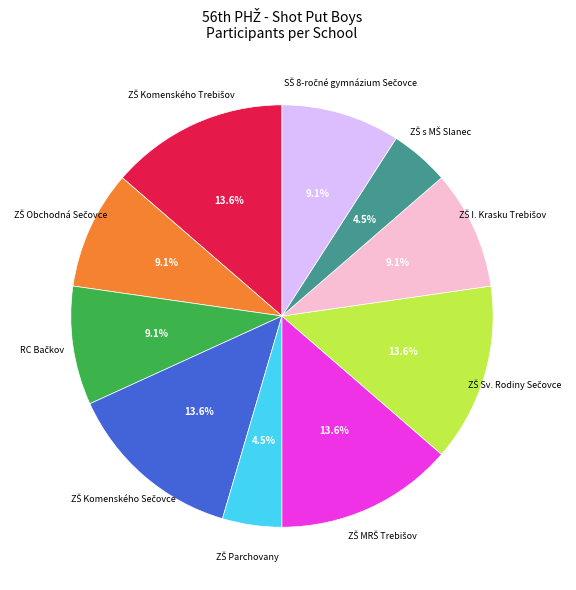

Is there a majority slice in this chart?

No